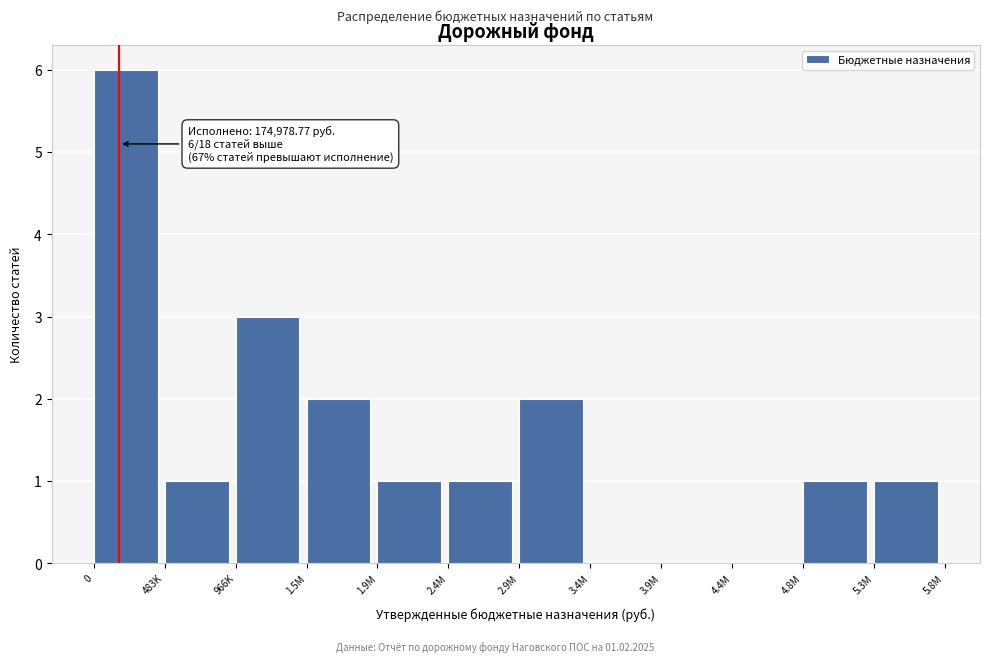

Reading right to left, extract all data points from this chart.

5.3M=1	4.8M=1	4.4M=0	3.9M=0	3.4M=0	2.9M=2	2.4M=1	1.9M=1	1.5M=2	966K=3	483K=1	0=6